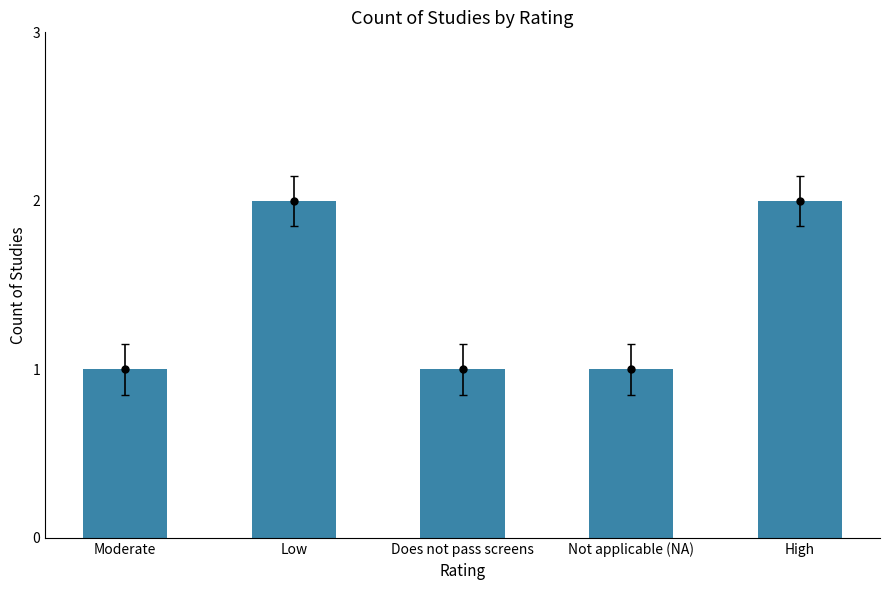

What is the sum of all values?

7